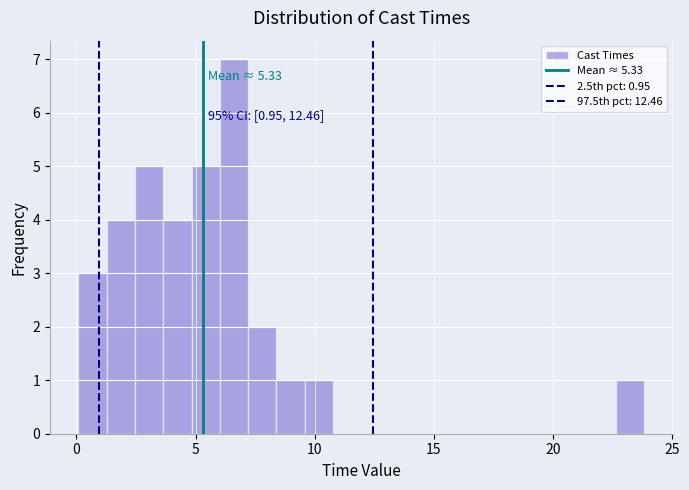

Read against the x-axis, roughly where is the centre of the tallest bar?

6.5